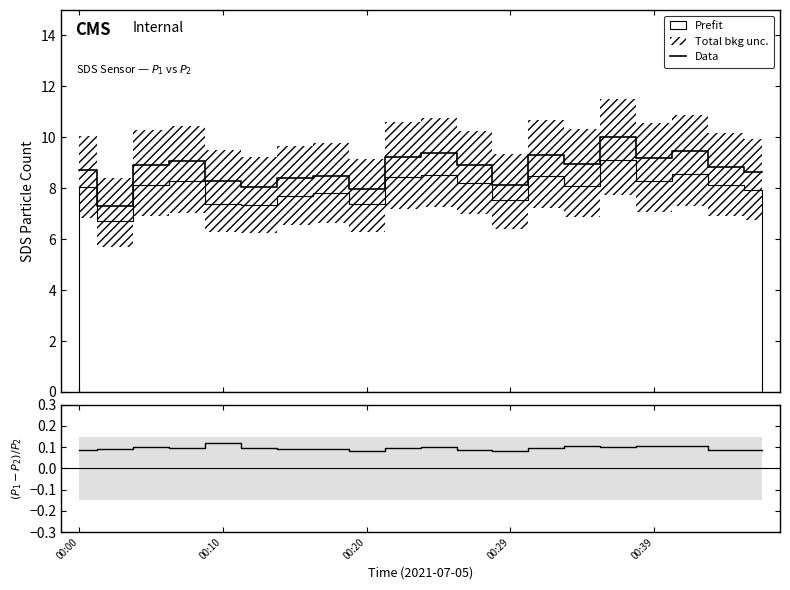

What is the highest value of the (P1-P2)/P2 series?

0.1